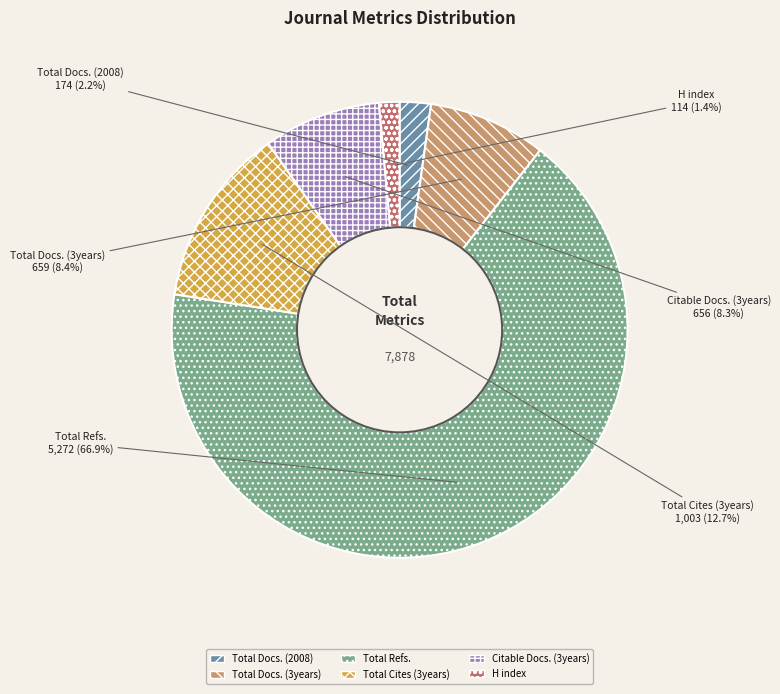

Count the number of slices in the pie.

6